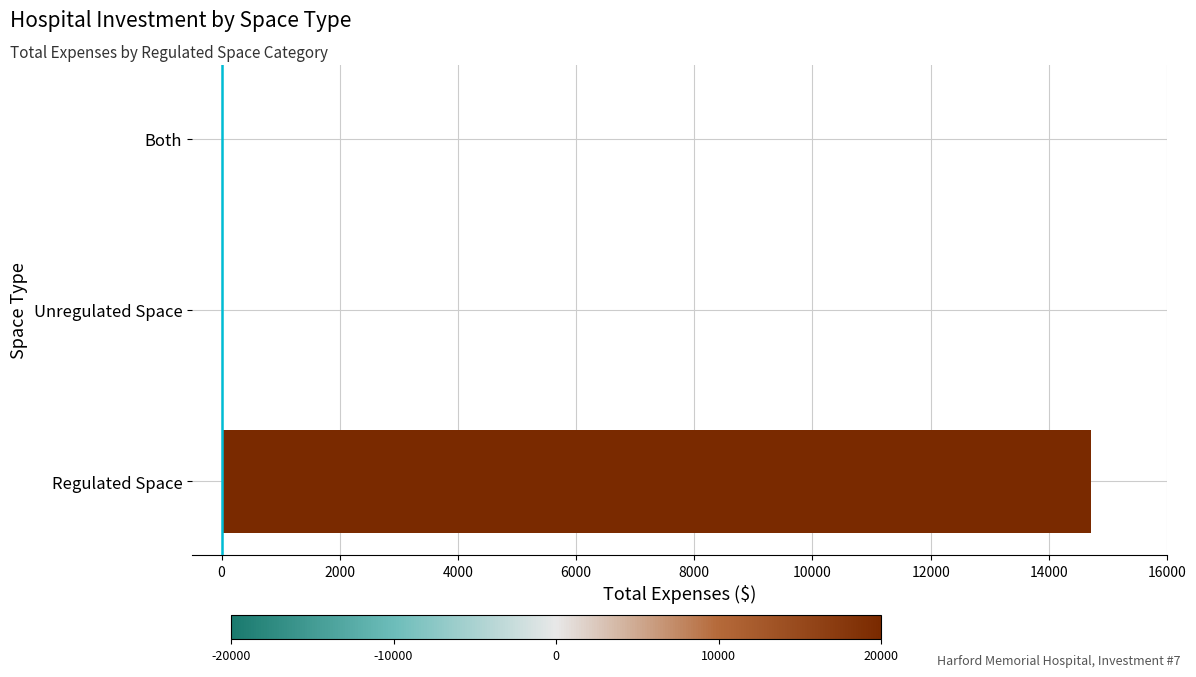

True or false: the data shows 0.0 at Both.

True